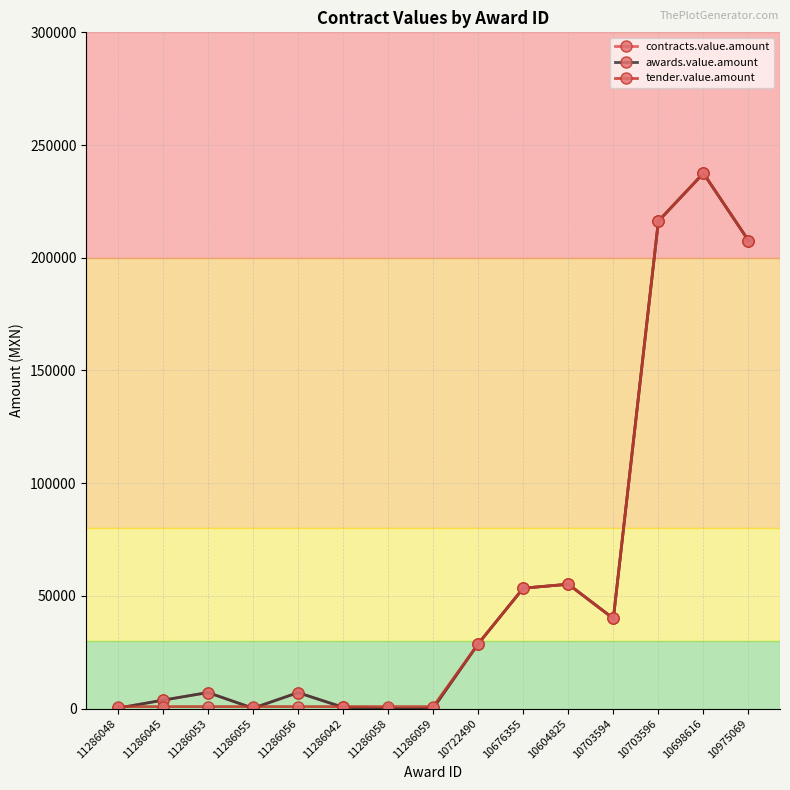

List the series in order of their peak value, lowest first.

contracts.value.amount, awards.value.amount, tender.value.amount